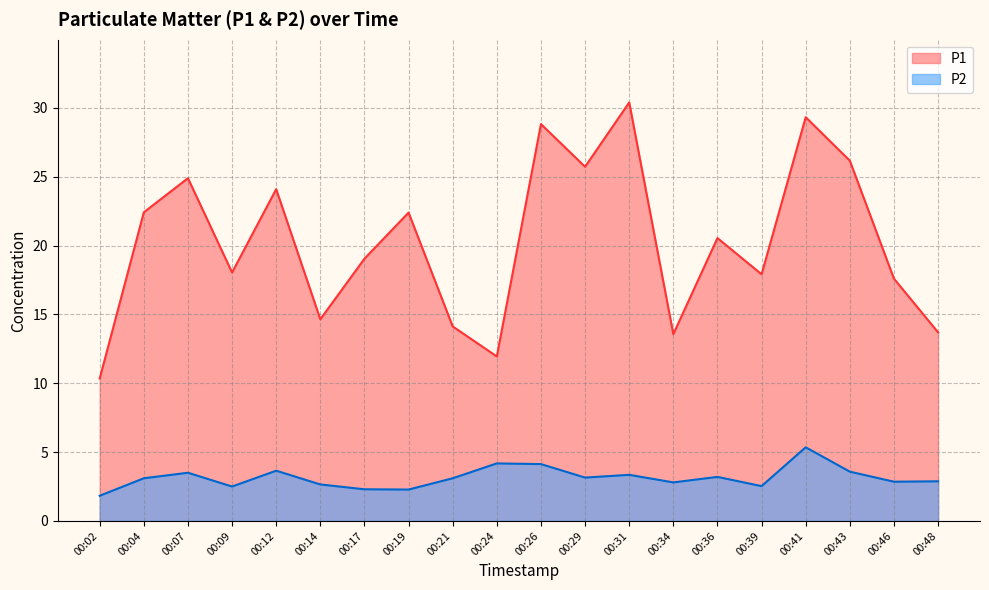

True or false: P2 has a value of 6.4 at 00:43.

False